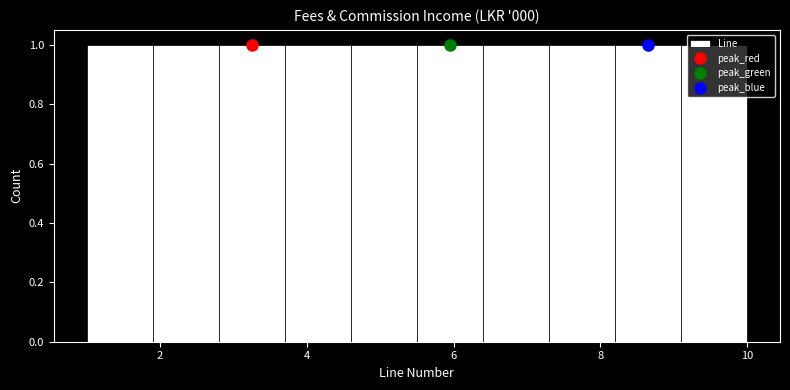

Reading left to right, transcribe this chart: for each bar, give the range it covers on the x-axis and its height. Neither the bar edges nor the heights are printed on the chart, so give them approximately, as read against the axes.

1.0 to 1.9: 1
1.9 to 2.8: 1
2.8 to 3.7: 1
3.7 to 4.6: 1
4.6 to 5.5: 1
5.5 to 6.4: 1
6.4 to 7.3: 1
7.3 to 8.2: 1
8.2 to 9.1: 1
9.1 to 10.0: 1